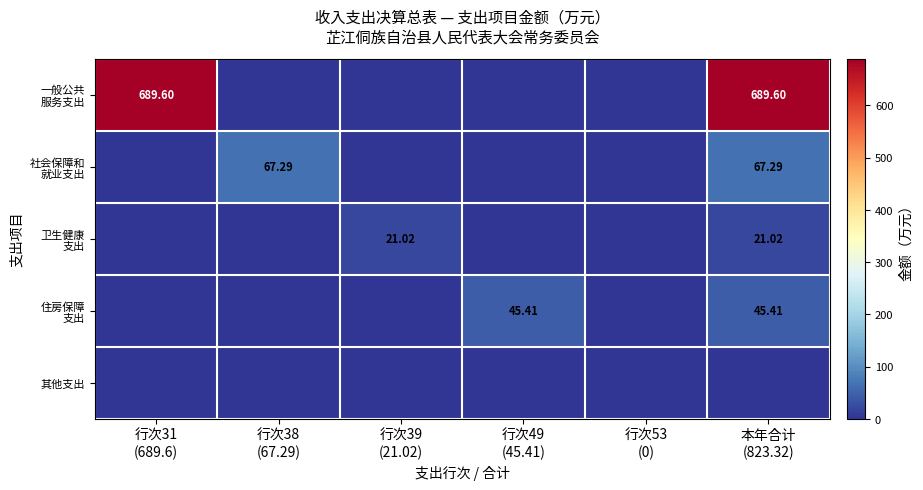

How many data points in 社会保障和 就业支出 are above 0?

2